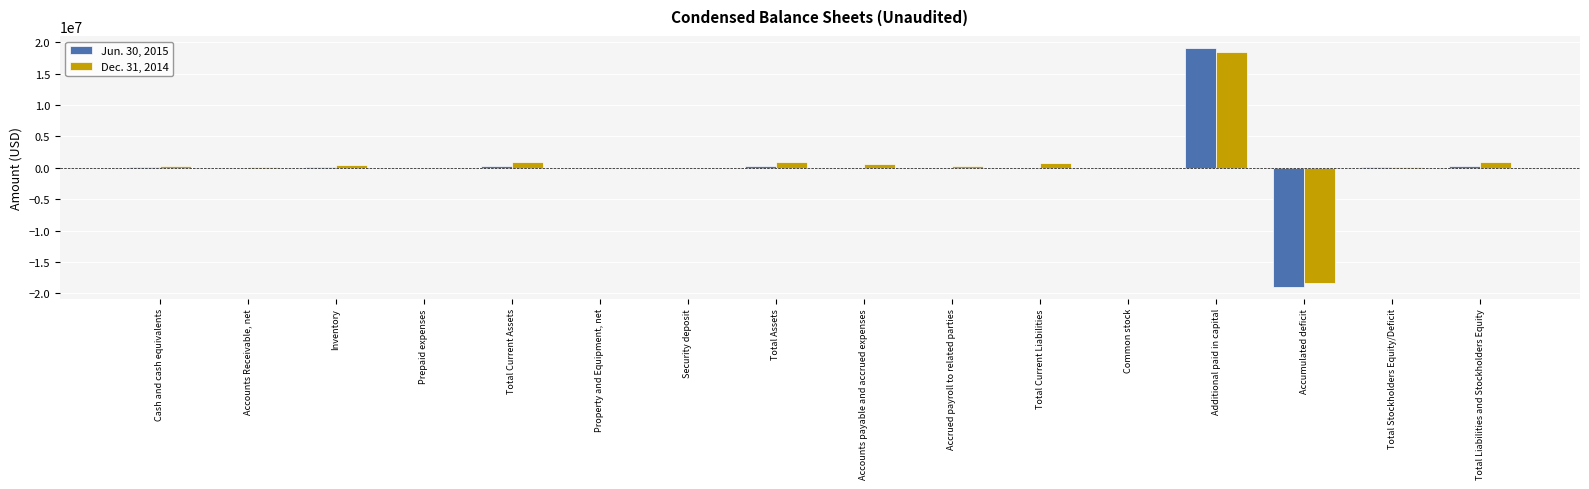

At which category is the sum across all series the highest?

Additional paid in capital